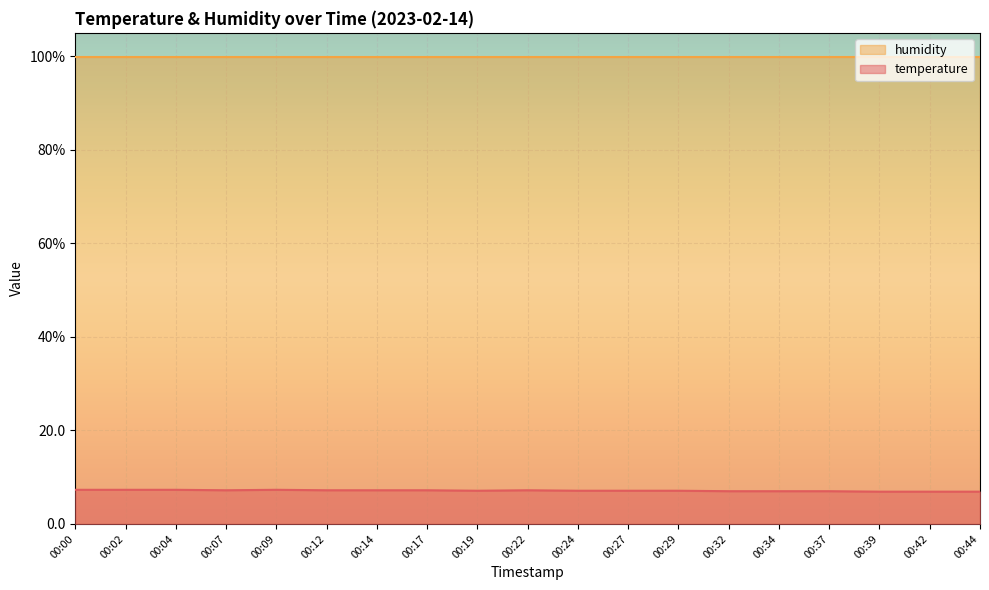

What is the smallest value displayed?

6.9